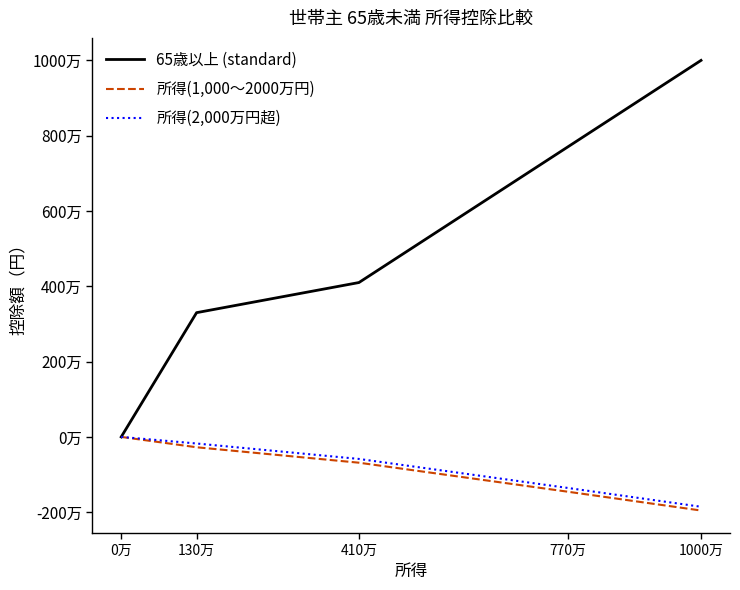

What value does the 所得(2,000万円超) series have at 770万, to the nearest 100?

-1355000